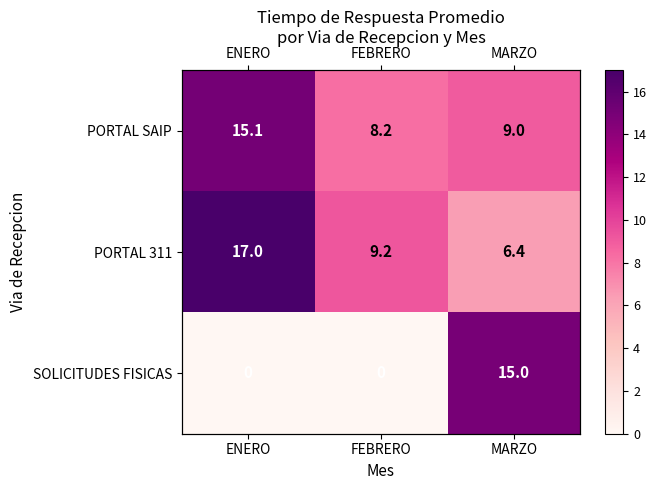

Where is PORTAL SAIP nearest to the value 11?

MARZO